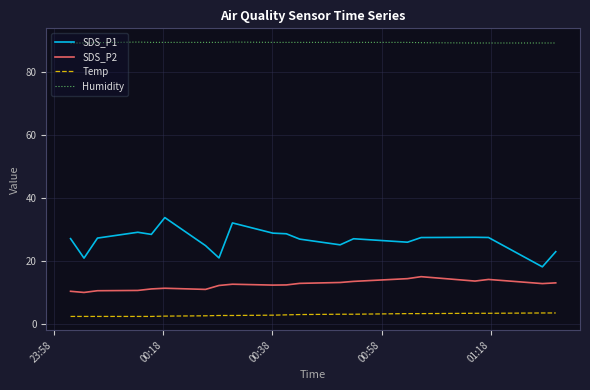

Rank the series by their maximum value, from highest to lowest.

Humidity, SDS_P1, SDS_P2, Temp